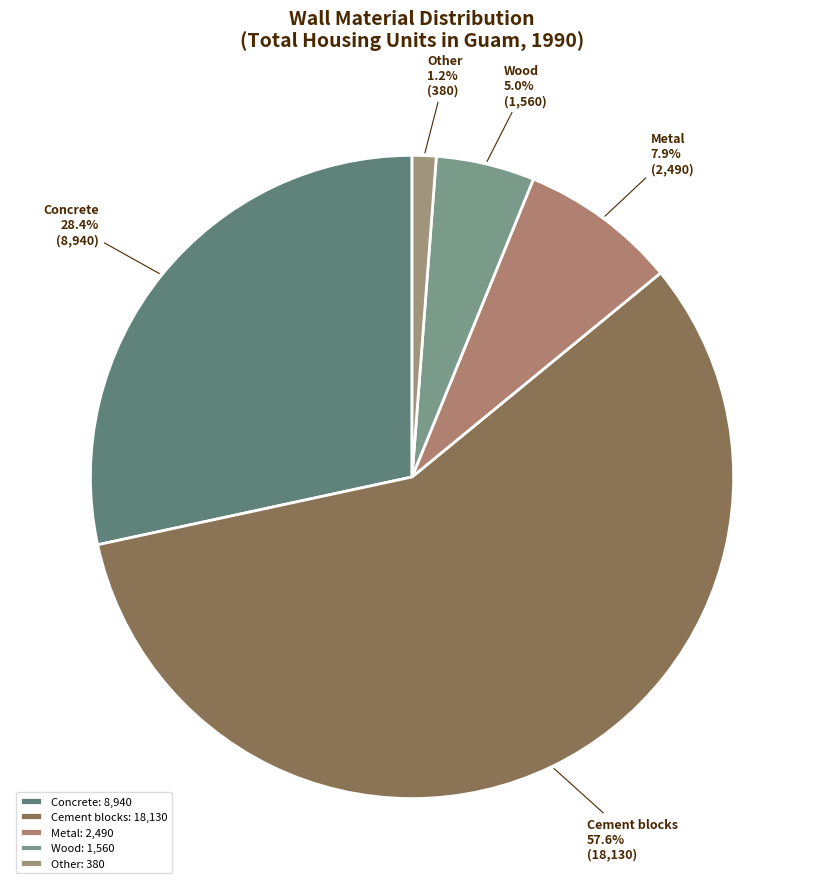

Which category has the biggest portion of the pie?

Cement blocks